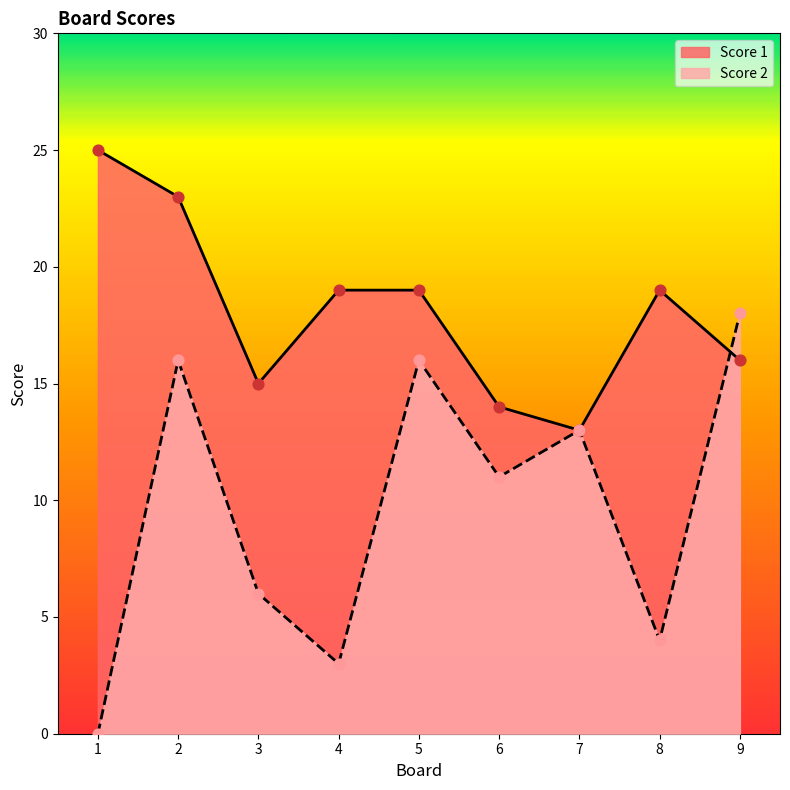

Which series has the largest Y range (max minus min)?

Score 2